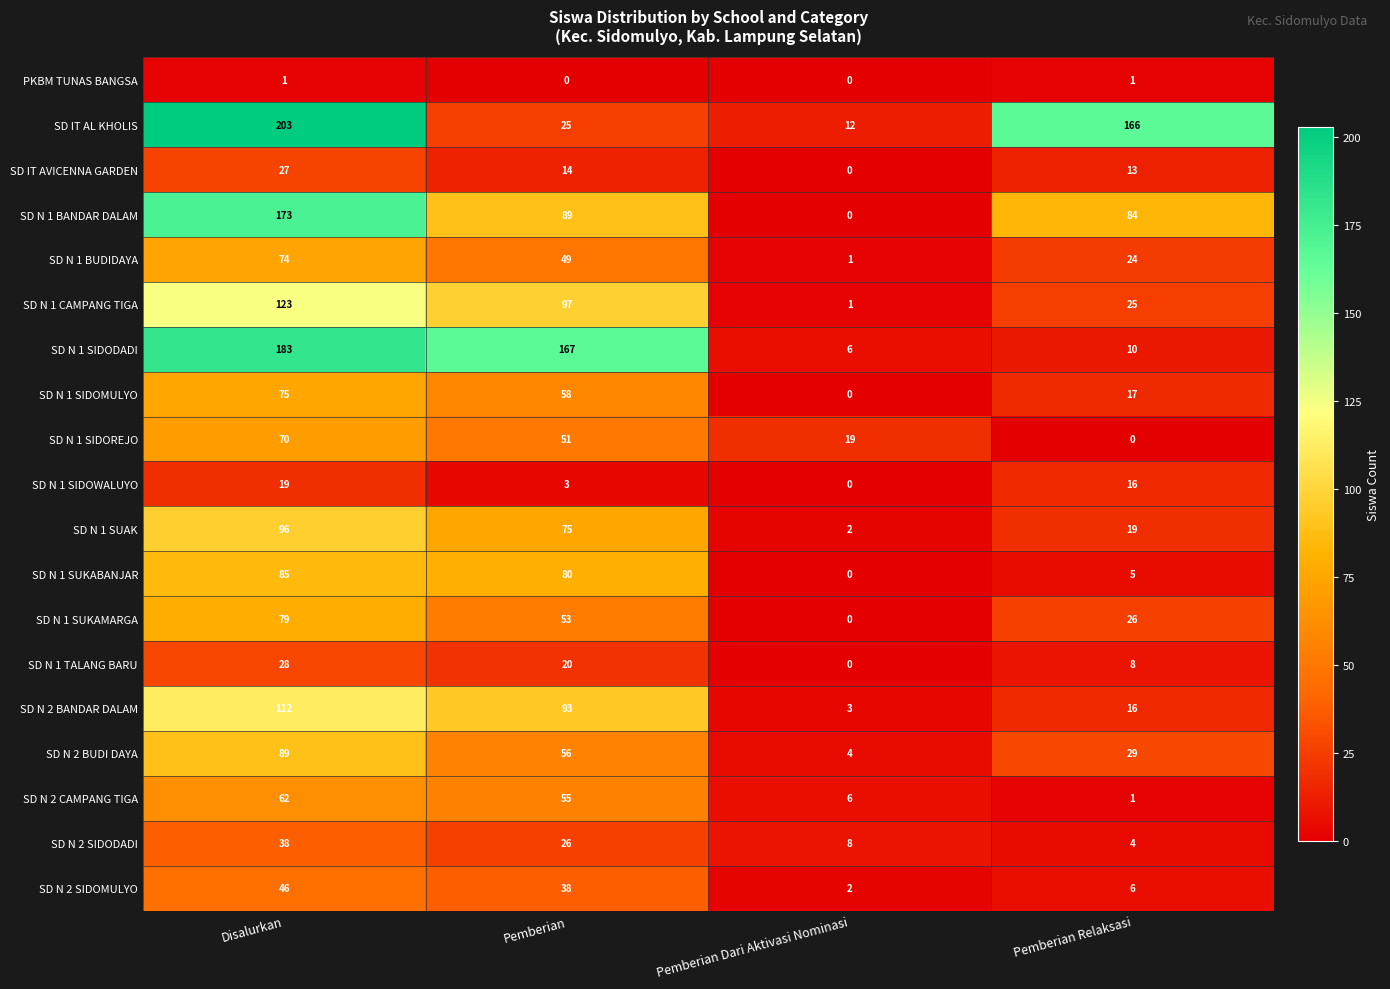

List the series in order of their peak value, lowest first.

PKBM TUNAS BANGSA, SD N 1 SIDOWALUYO, SD IT AVICENNA GARDEN, SD N 1 TALANG BARU, SD N 2 SIDODADI, SD N 2 SIDOMULYO, SD N 2 CAMPANG TIGA, SD N 1 SIDOREJO, SD N 1 BUDIDAYA, SD N 1 SIDOMULYO, SD N 1 SUKAMARGA, SD N 1 SUKABANJAR, SD N 2 BUDI DAYA, SD N 1 SUAK, SD N 2 BANDAR DALAM, SD N 1 CAMPANG TIGA, SD N 1 BANDAR DALAM, SD N 1 SIDODADI, SD IT AL KHOLIS